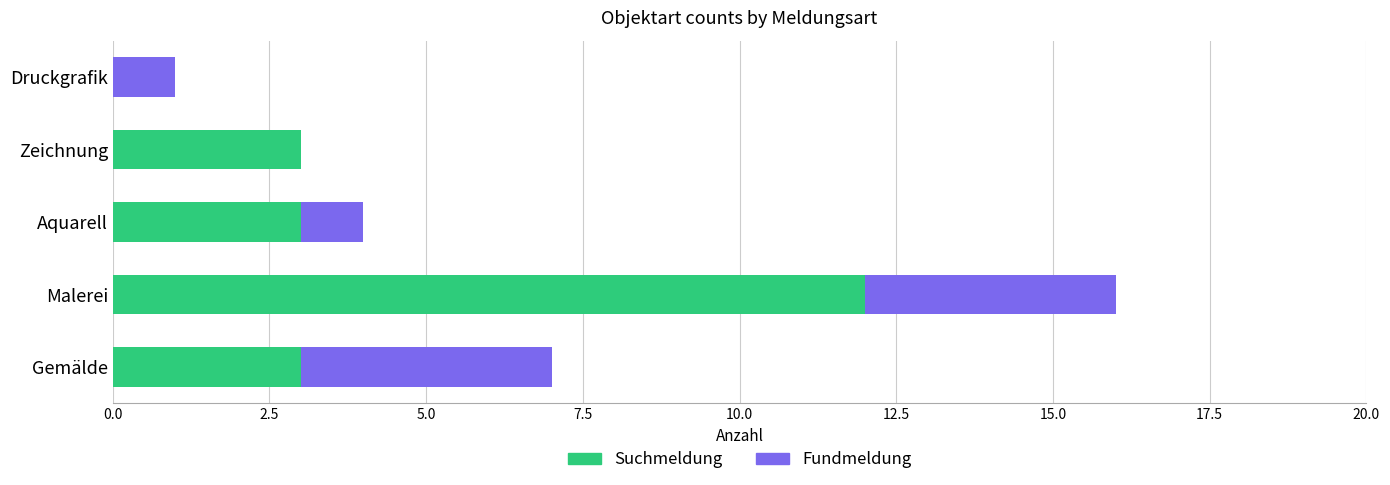

The value of Suchmeldung at Zeichnung is 3. True or false?

True